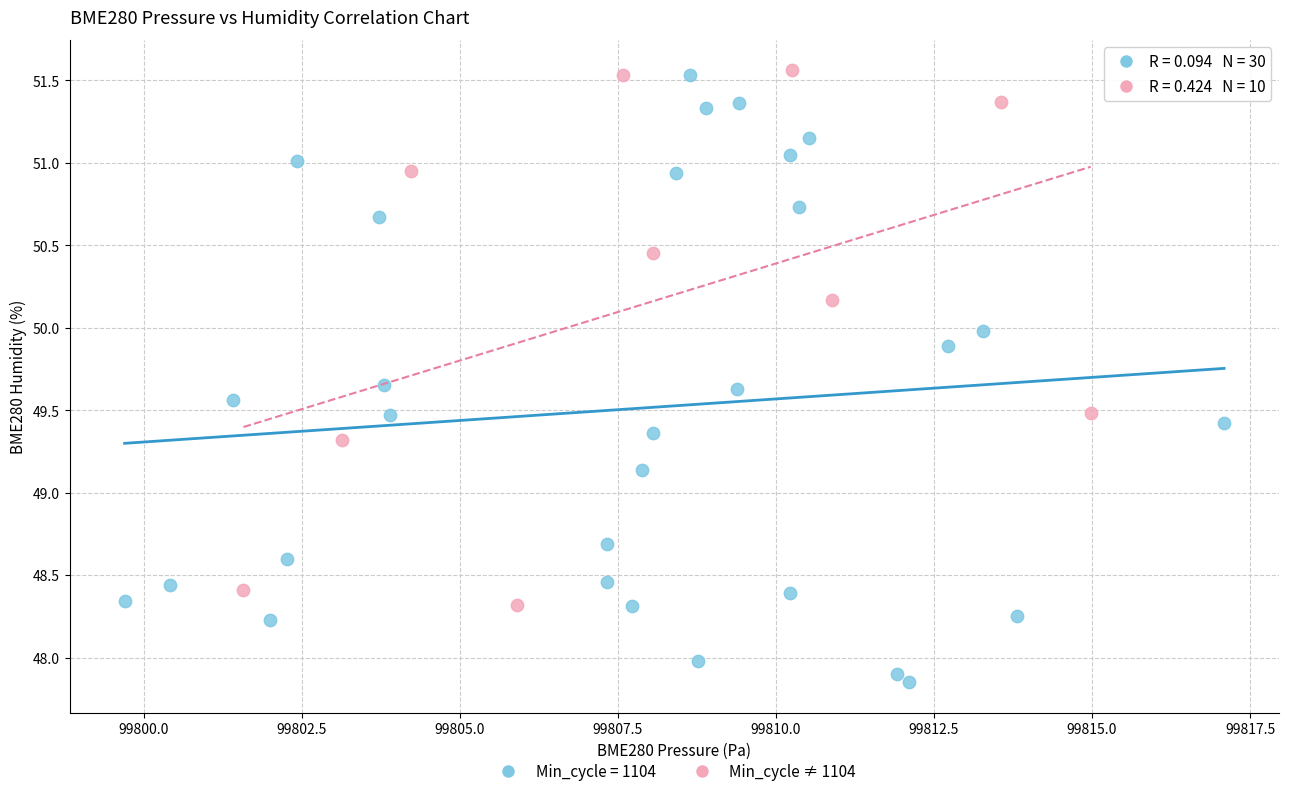

Which series has the widest spread of Y values?

Min_cycle = 1104